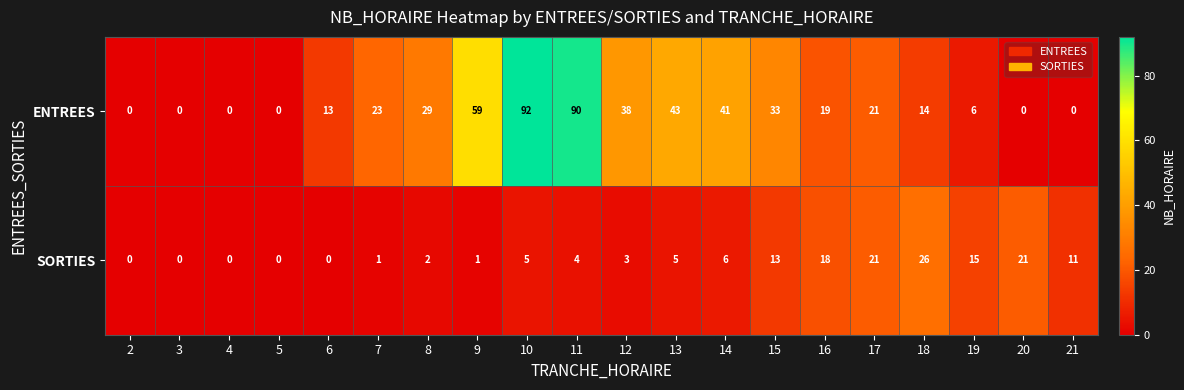

What is the difference between the maximum and minimum values in the ENTREES series?

92